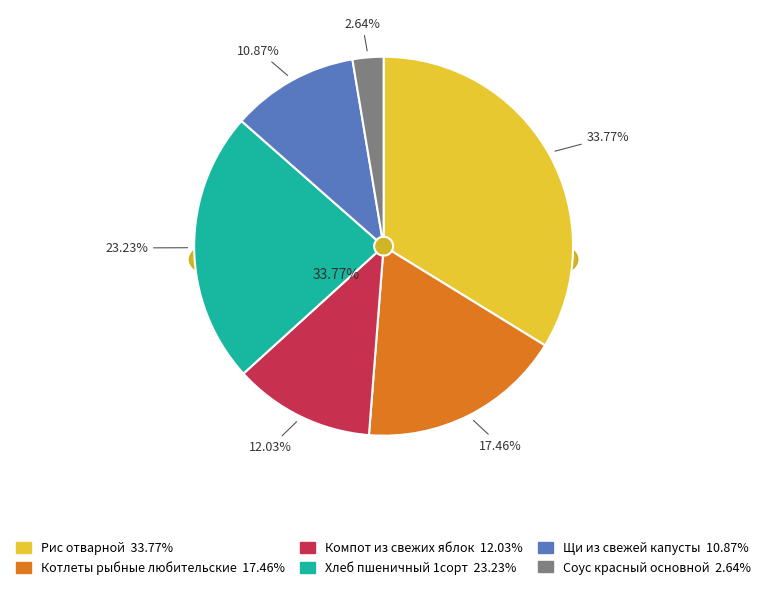

Rank the categories by value from highest to lowest.

Рис отварной, Хлеб пшеничный 1сорт, Котлеты рыбные любительские, Компот из свежих яблок, Щи из свежей капусты, Соус красный основной